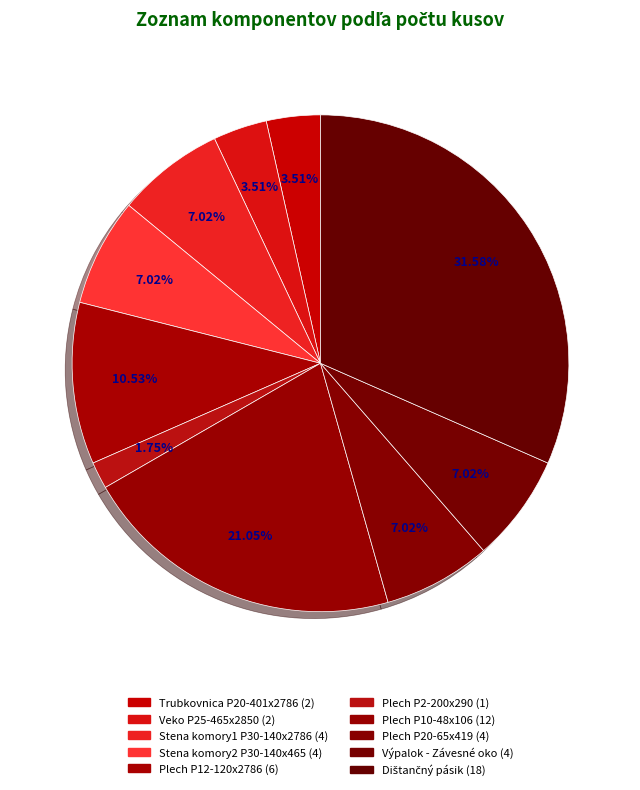

To the nearest percent, what percentage of the pie is Stena komory1 P30-140x2786?

7%